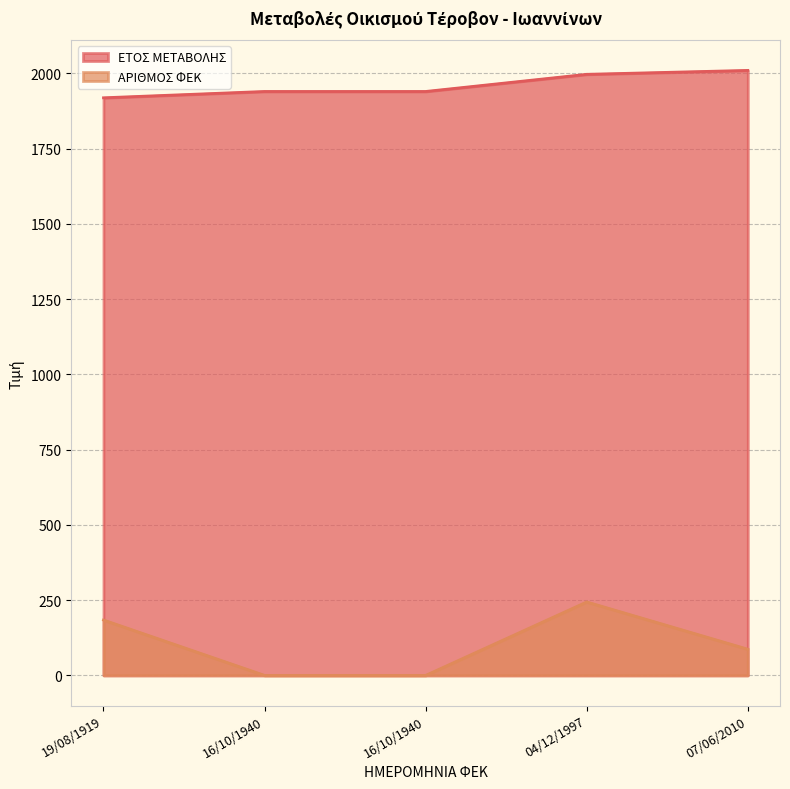

What is the difference between the highest and lowest values at 07/06/2010?

1923